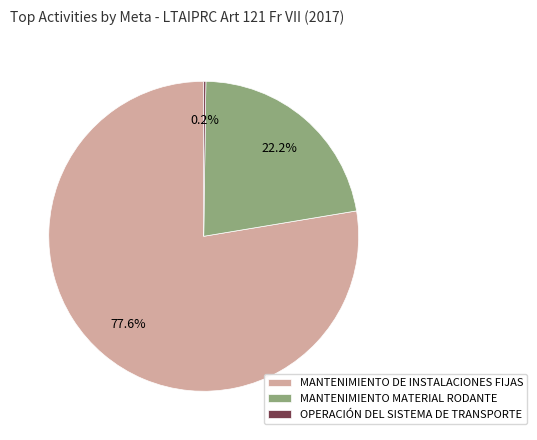

What is the ratio of the value at MANTENIMIENTO MATERIAL RODANTE to the value at MANTENIMIENTO DE INSTALACIONES FIJAS?

0.3